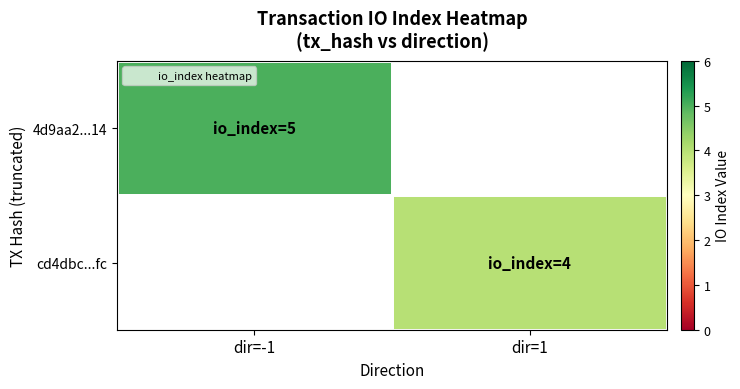

At which category does the chart reach its minimum across all series?

dir=1